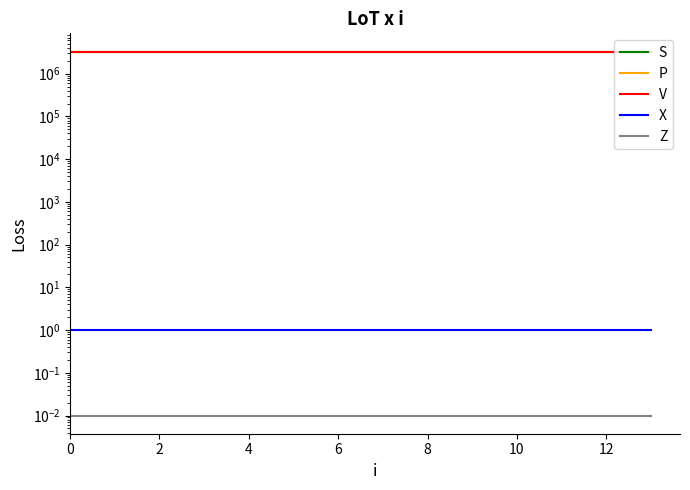

What is the total value across all series at 2?

9871195.0